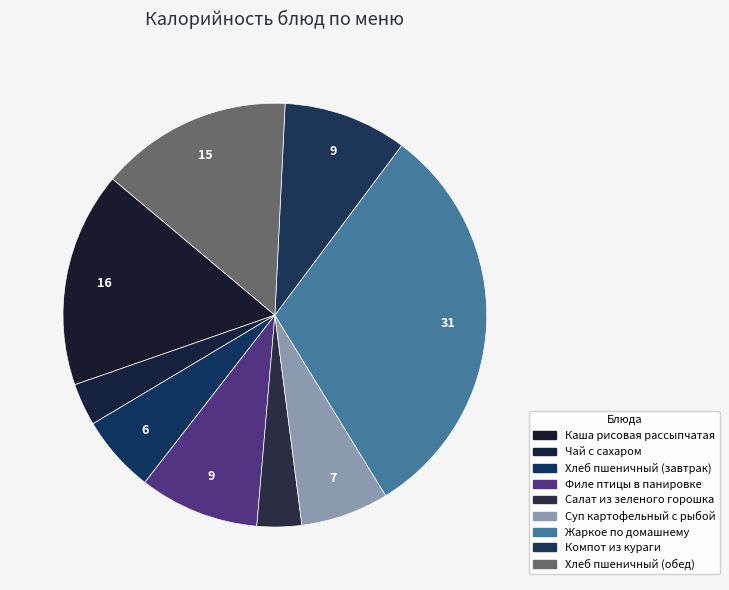

How many slices are in this pie chart?

9